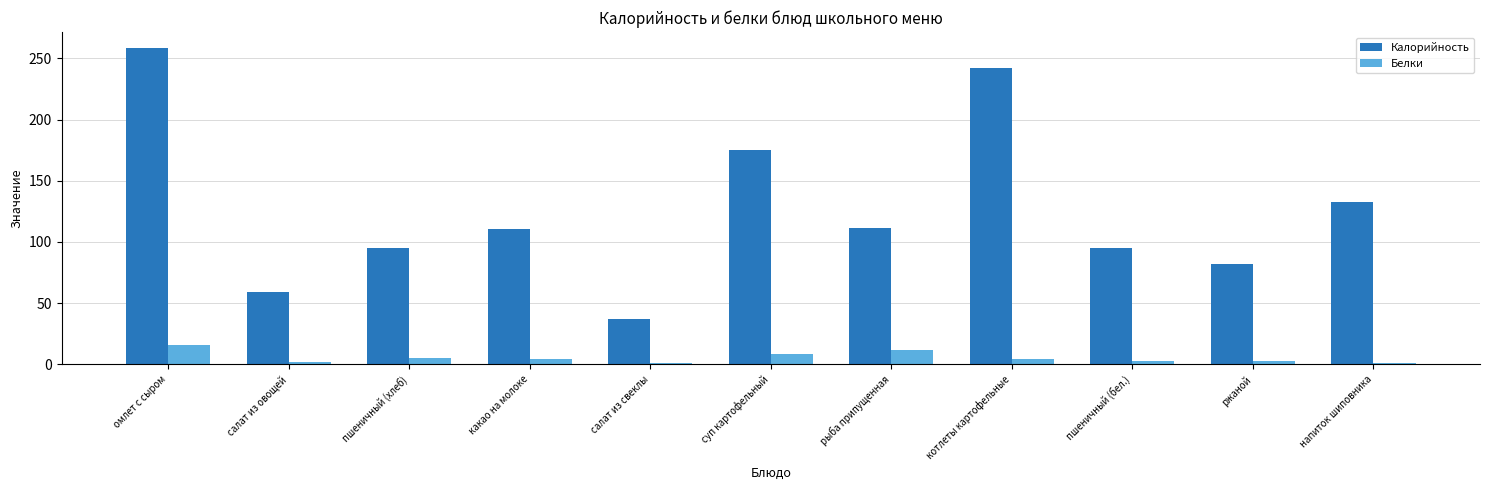

Is the value of Белки at напиток шиповника greater than the value of Калорийность at суп картофельный?

No